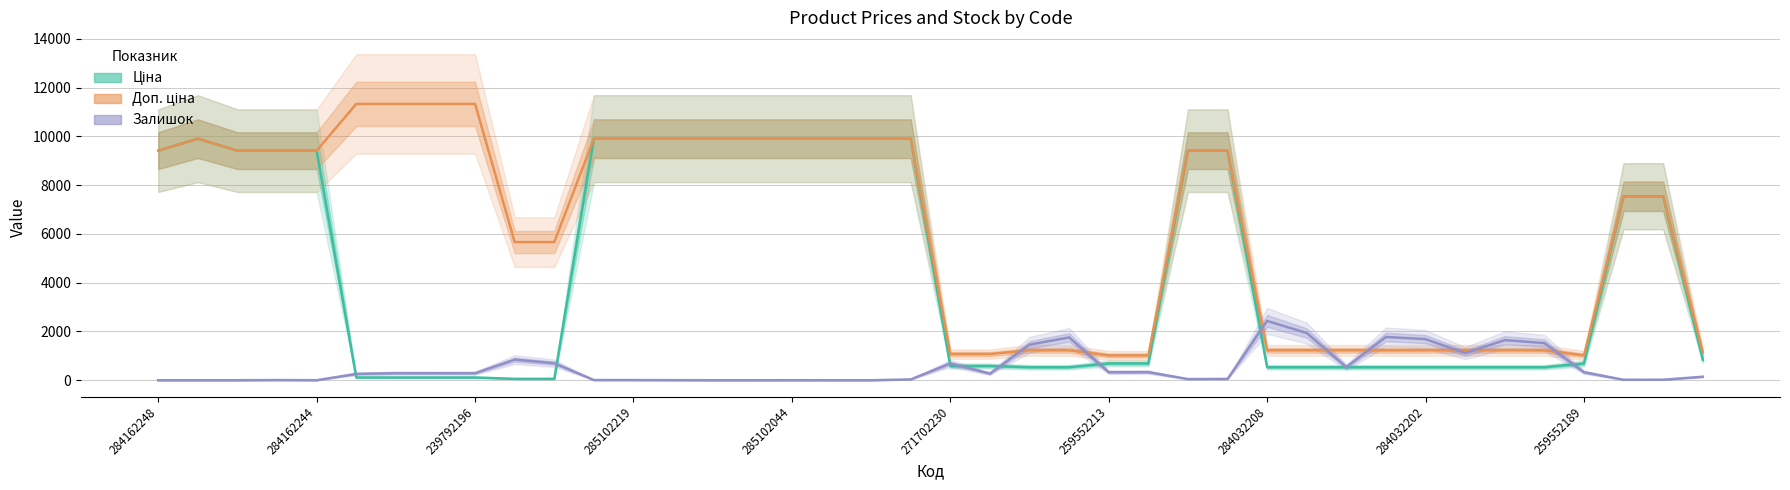

True or false: Залишок and Ціна intersect in this chart.

True